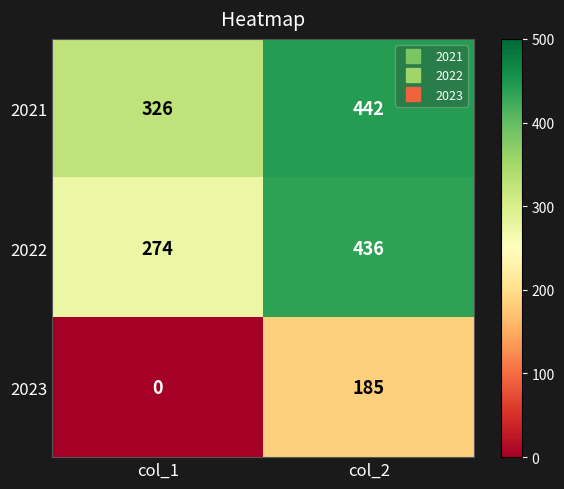

What value does the 2021 series have at col_2, to the nearest 10?

440